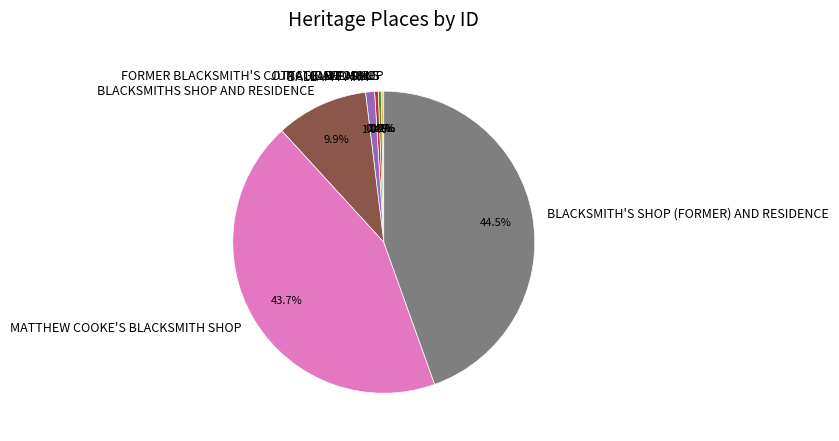

Does BLACKSMITHS SHOP AND RESIDENCE represent more than half of the total?

No